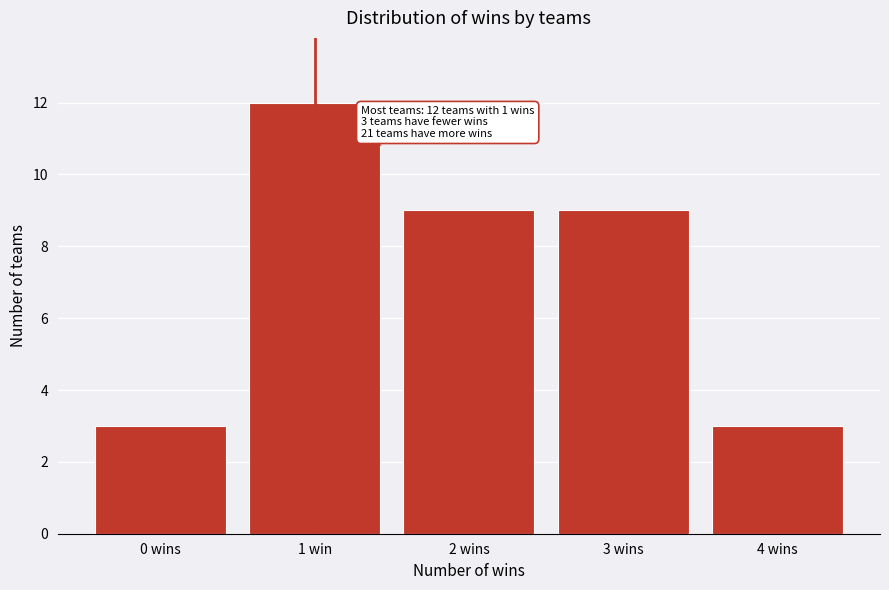

Reading right to left, extract all data points from this chart.

4 wins=3	3 wins=9	2 wins=9	1 win=12	0 wins=3